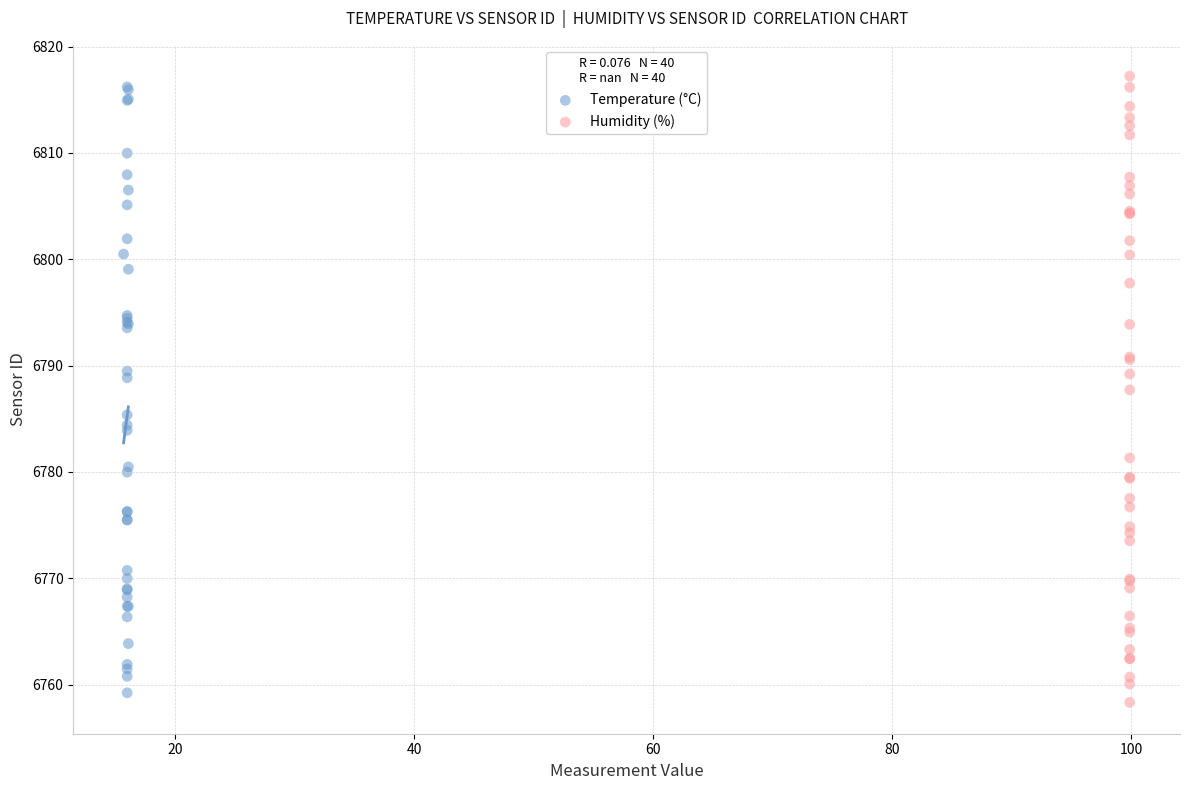

Which series has the widest spread of Y values?

Humidity (%)